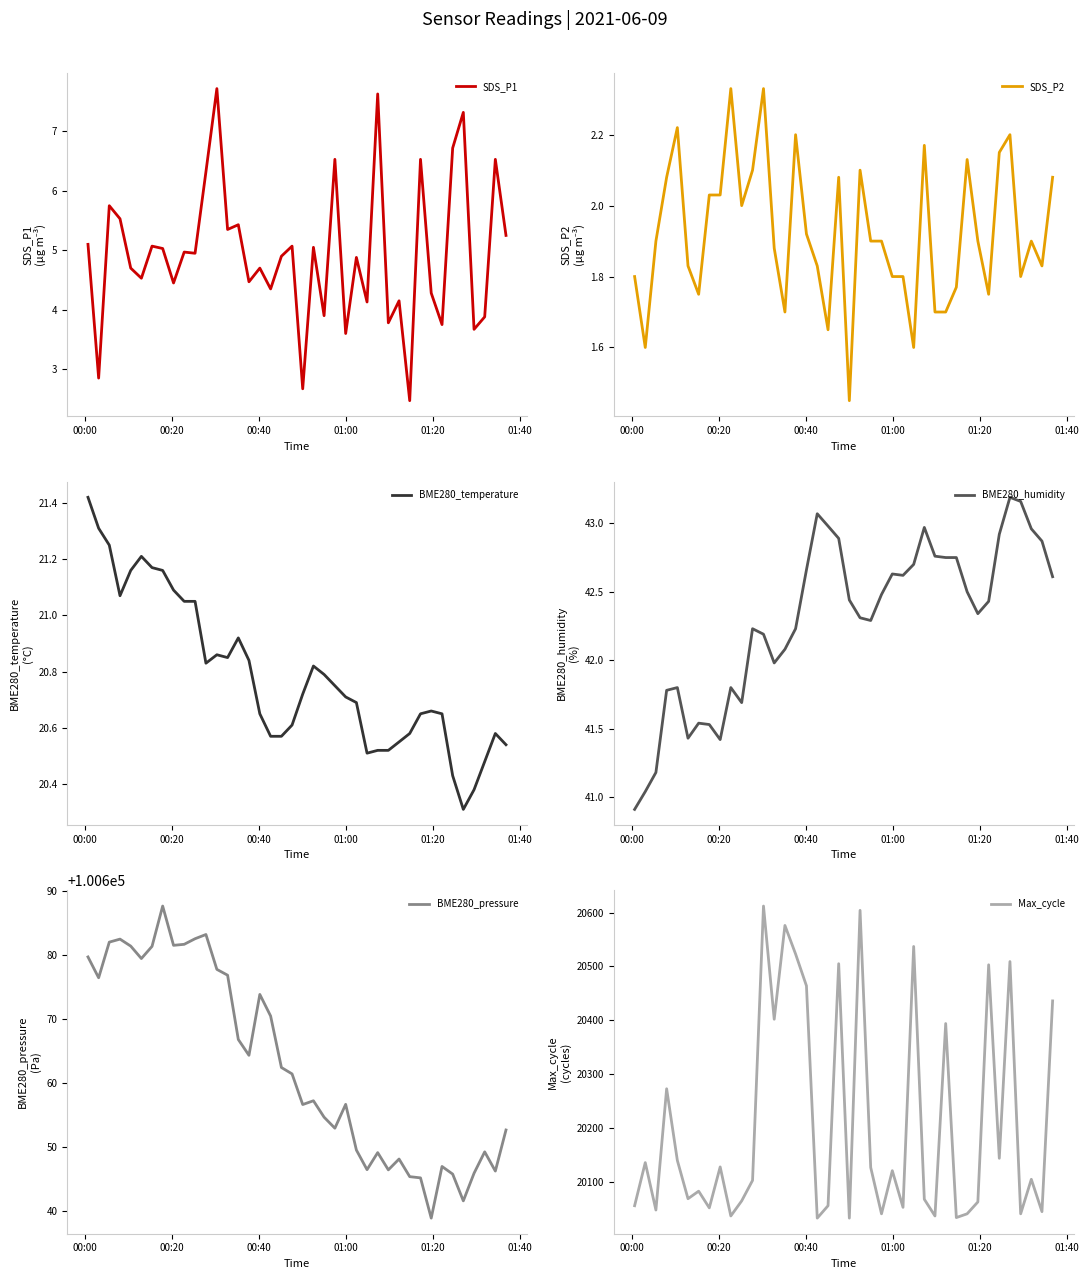

What is the highest value of the SDS_P1 series?

7.7